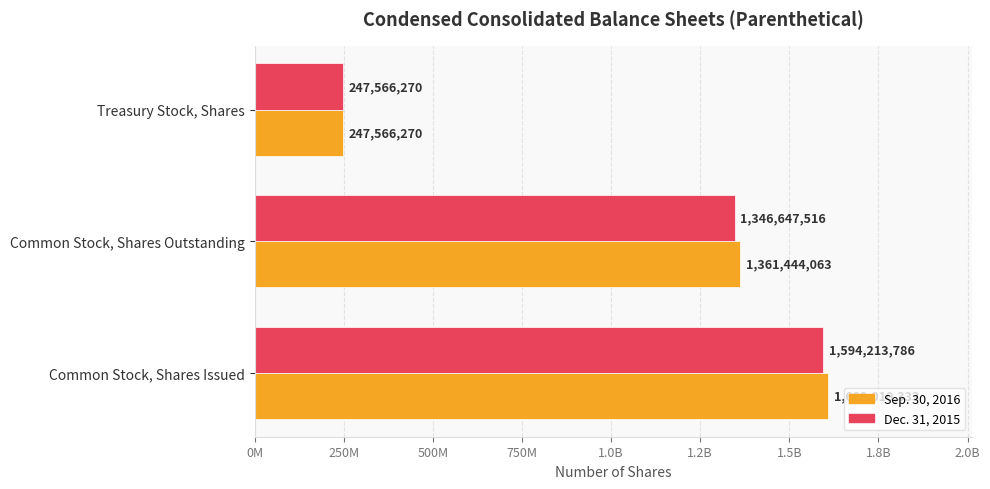

What is the smallest value displayed?

247566270